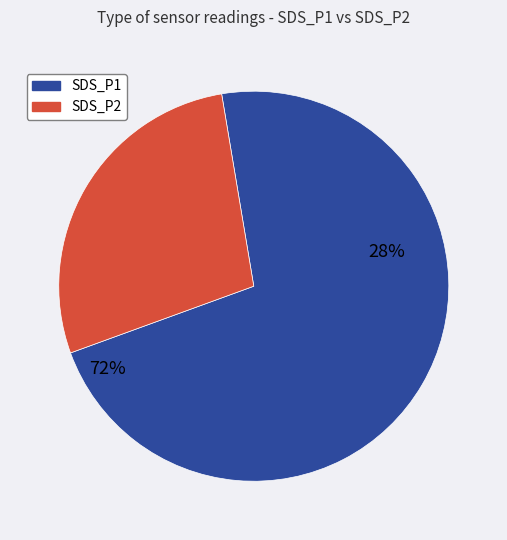

To the nearest percent, what portion does SDS_P1 represent?

72%